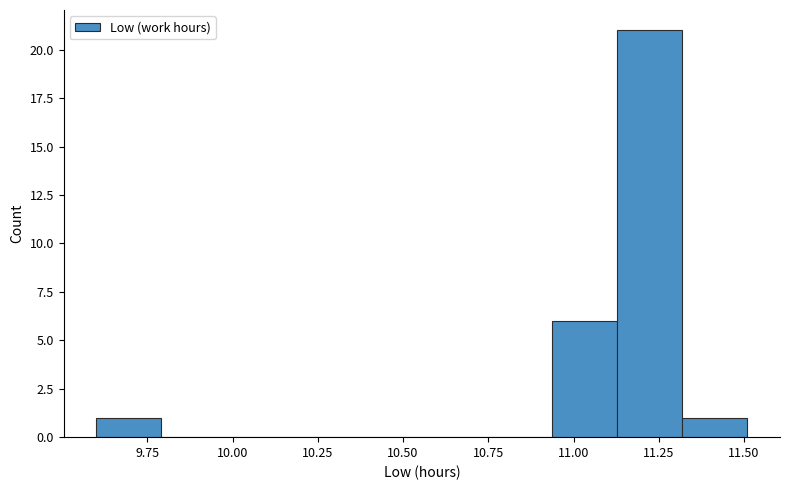

Around what value on the x-axis is the tallest bar? Give the approximate position of its centre, as read against the axis.

11.20